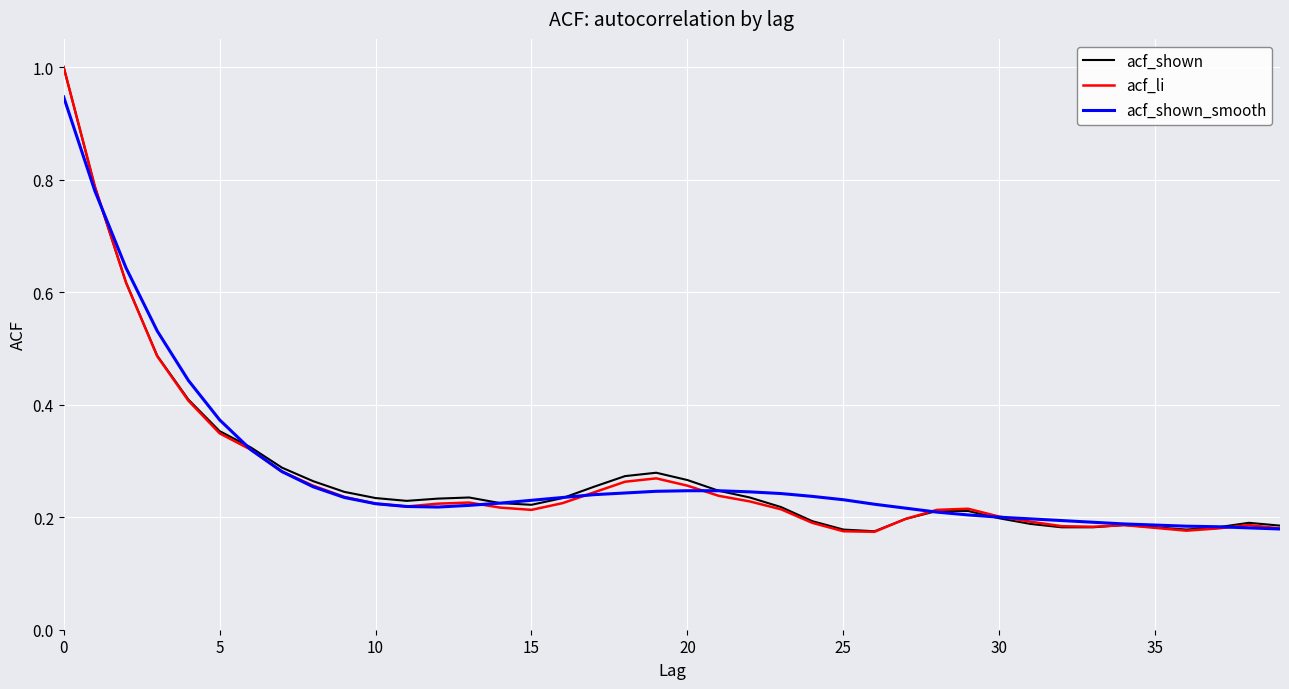

What is the sum of all acf_shown values?

11.2